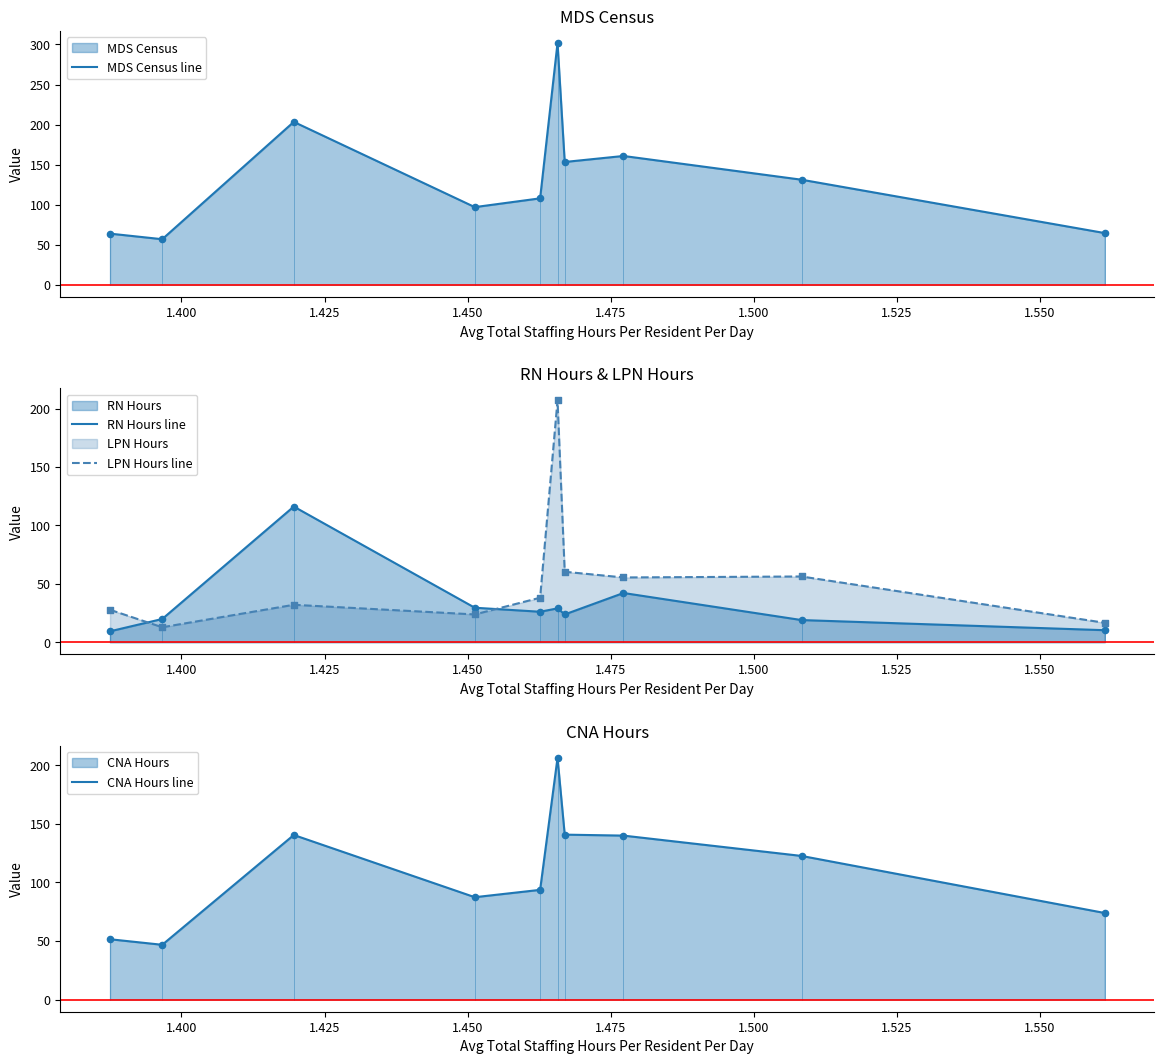

Which series has the widest spread of Y values?

MDS Census line